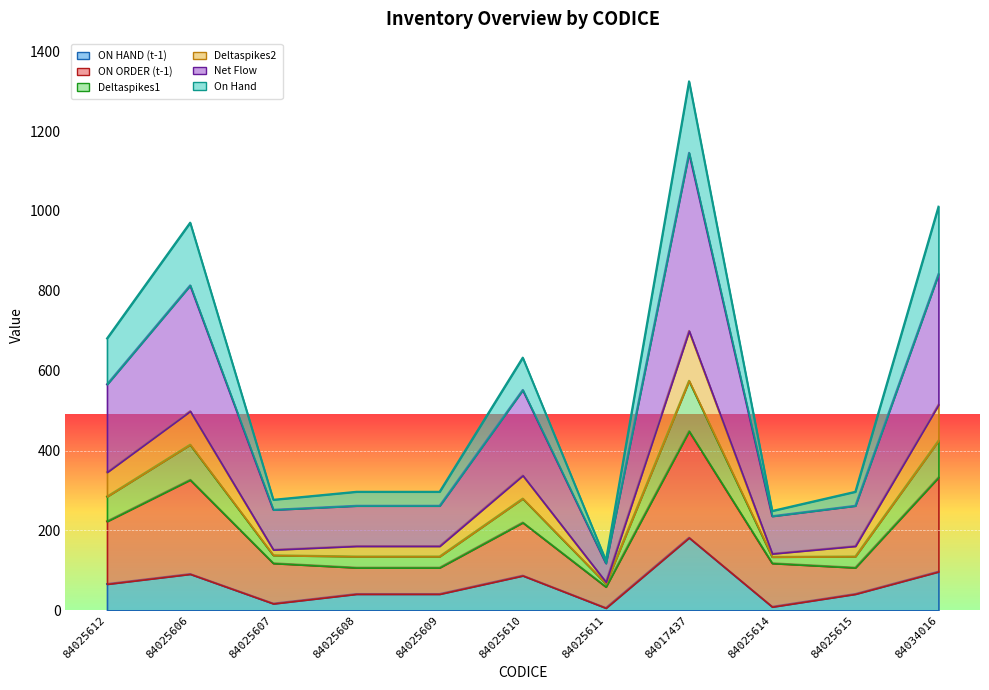

True or false: Net Flow and ON HAND (t-1) intersect in this chart.

False